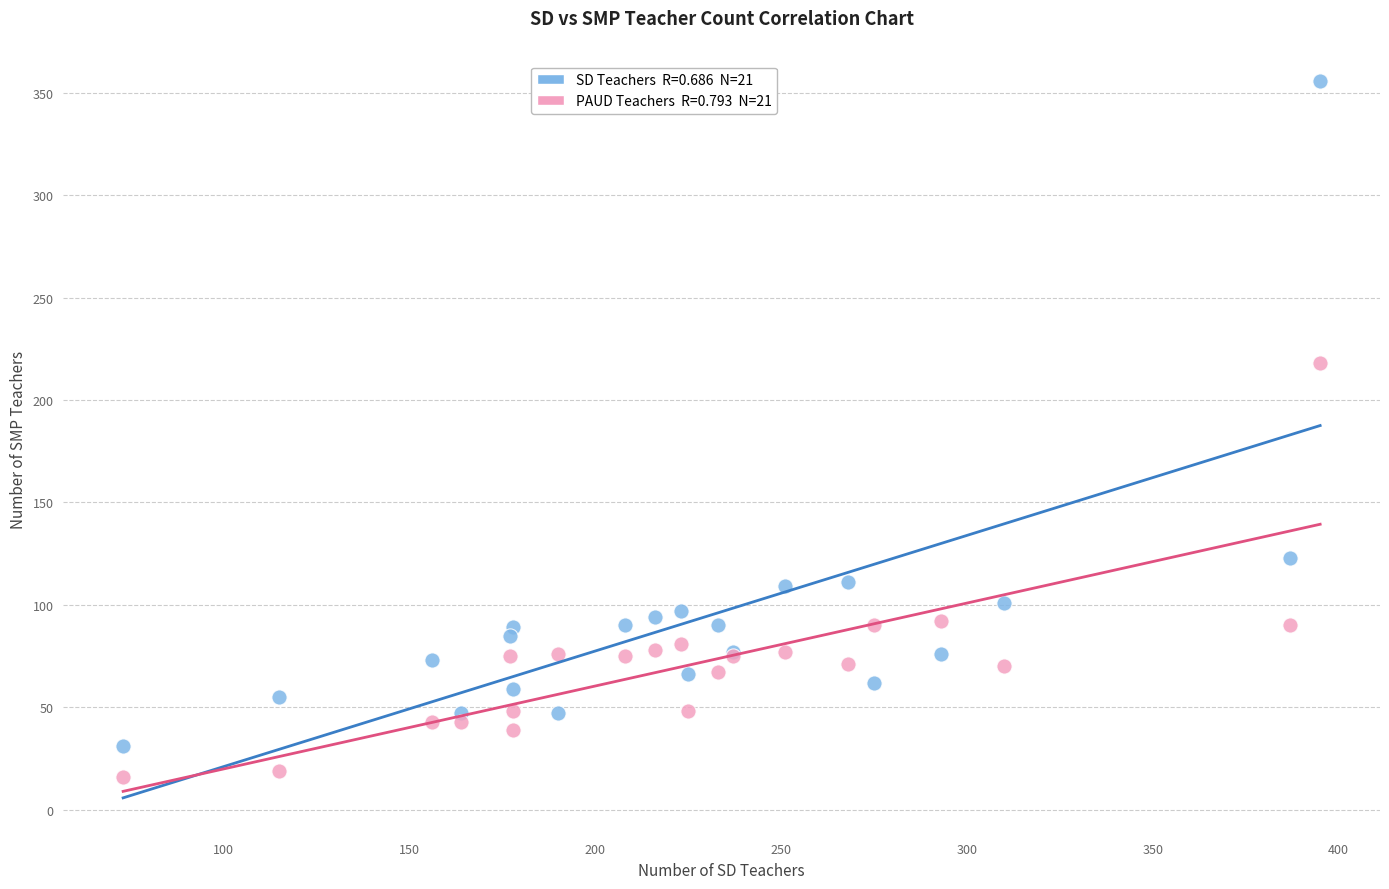

Across all series, what Y value is closest to 186?

218